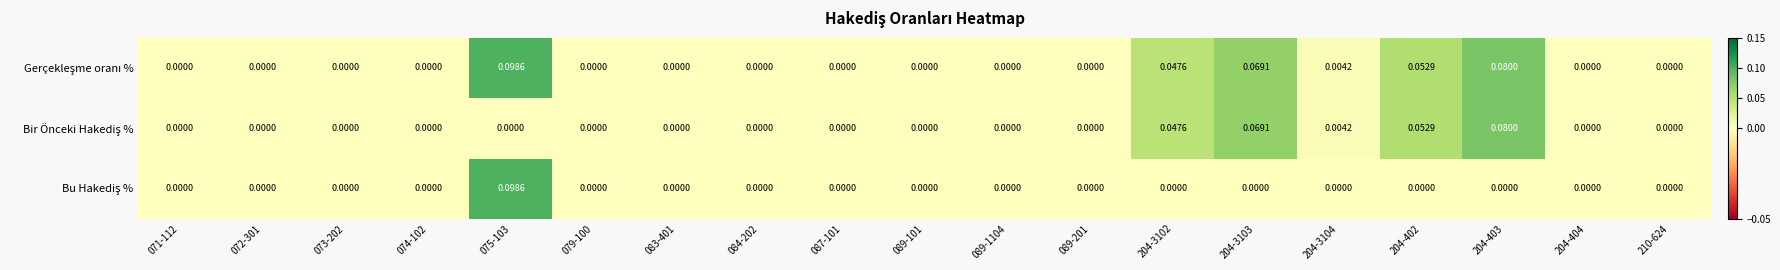

List the series in order of their peak value, lowest first.

Bir Önceki Hakediş %, Gerçekleşme oranı %, Bu Hakediş %